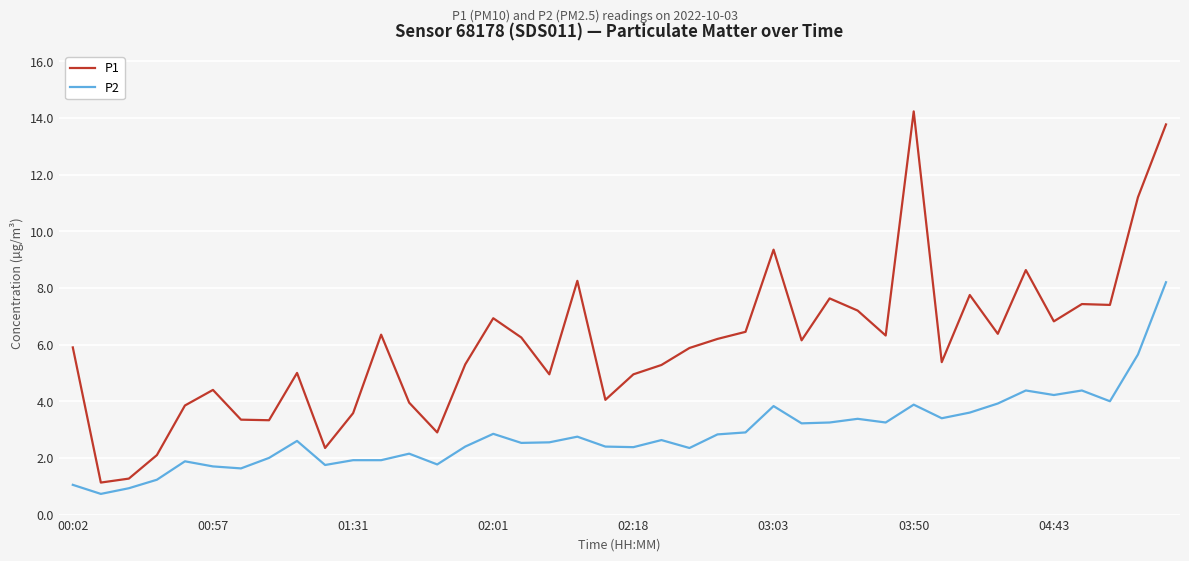

True or false: P1 and P2 cross at least once.

False